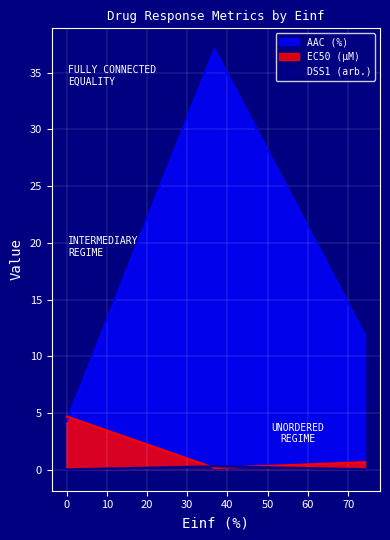

What is the label of the 2nd point from the left?

36.767